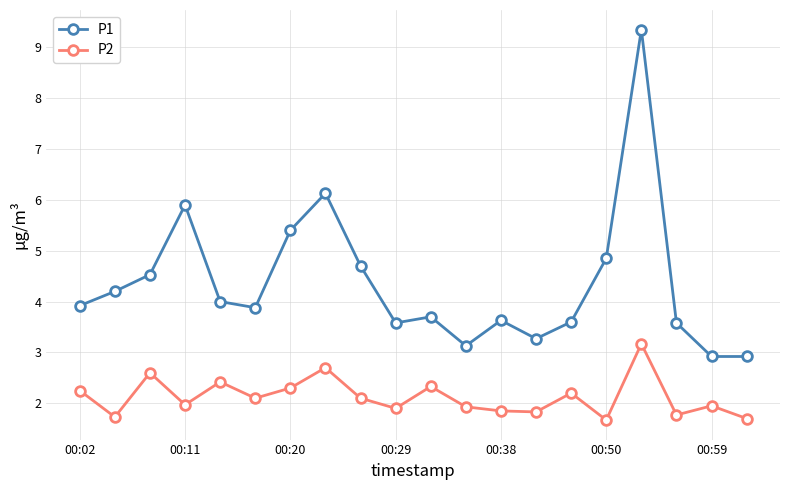

Which series has the largest range (max minus min)?

P1